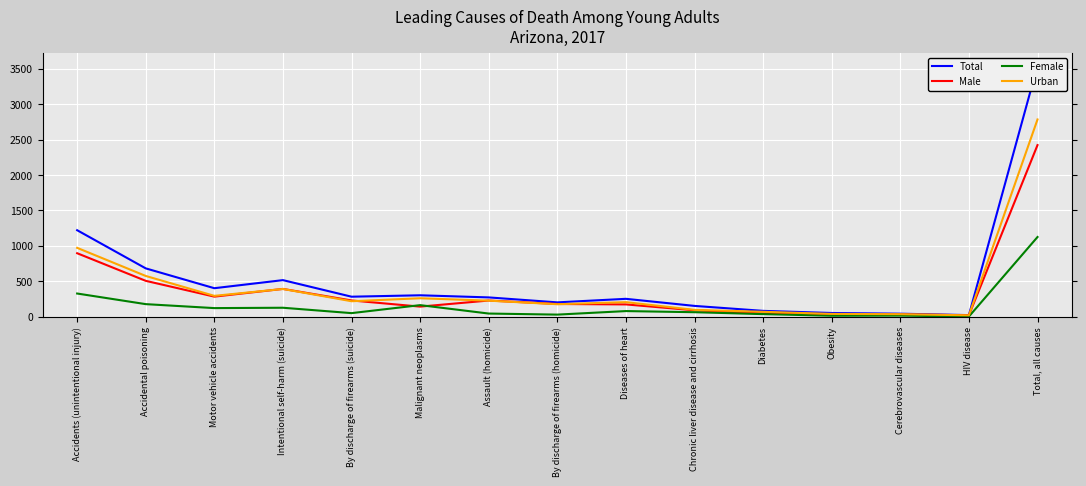

Which series has the largest total across all categories?

Total